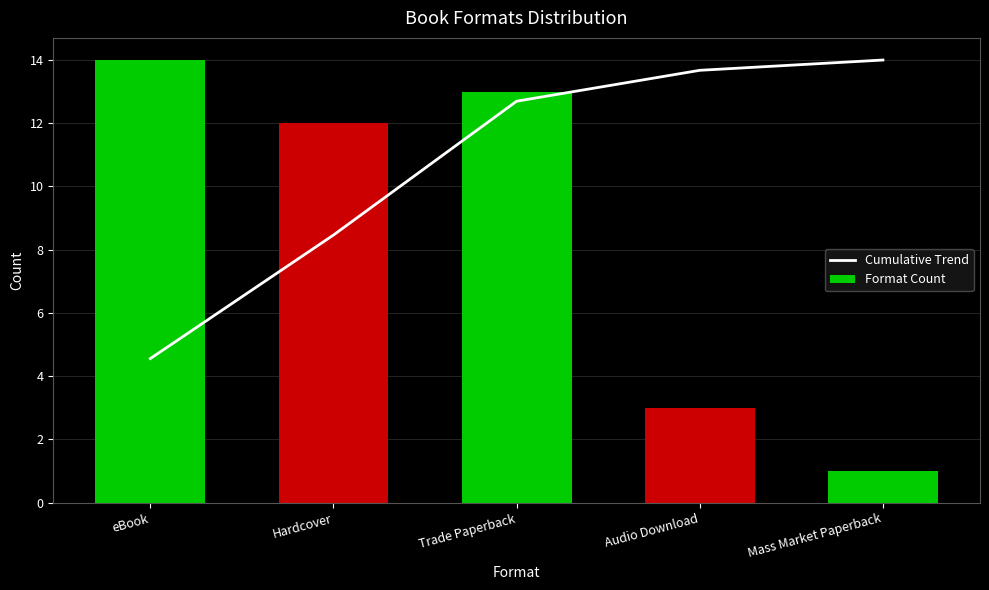

What position from the left is Trade Paperback?

3